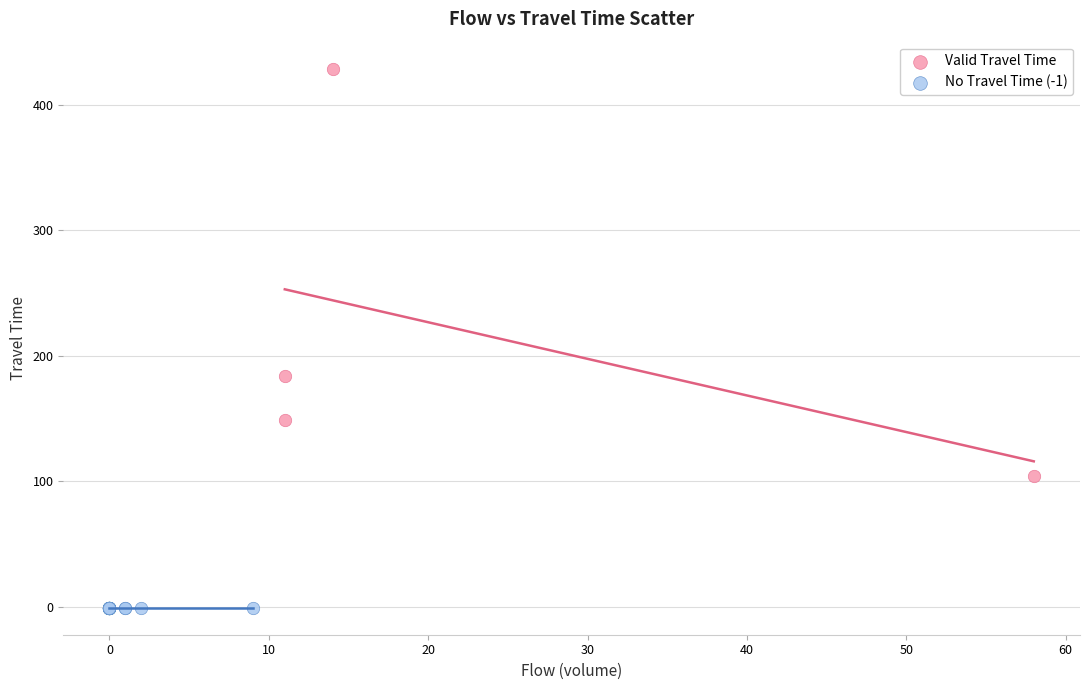

Which series contains the highest Y value?

Valid Travel Time